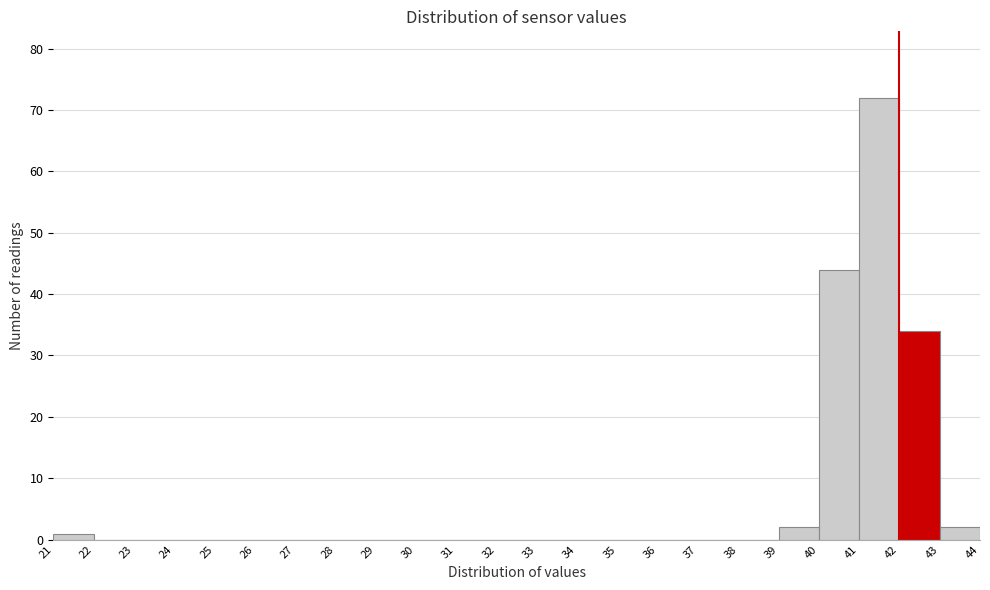

Reading left to right, list every bar in this chart as the range it spans on the x-axis followed by its height. The values are not printed on the chart, so give them approximately, as read against the axis.

21 to 22: 1
22 to 23: 0
23 to 24: 0
24 to 25: 0
25 to 26: 0
26 to 27: 0
27 to 28: 0
28 to 29: 0
29 to 30: 0
30 to 31: 0
31 to 32: 0
32 to 33: 0
33 to 34: 0
34 to 35: 0
35 to 36: 0
36 to 37: 0
37 to 38: 0
38 to 39: 0
39 to 40: 2
40 to 41: 44
41 to 42: 72
42 to 43: 34
43 to 44: 2